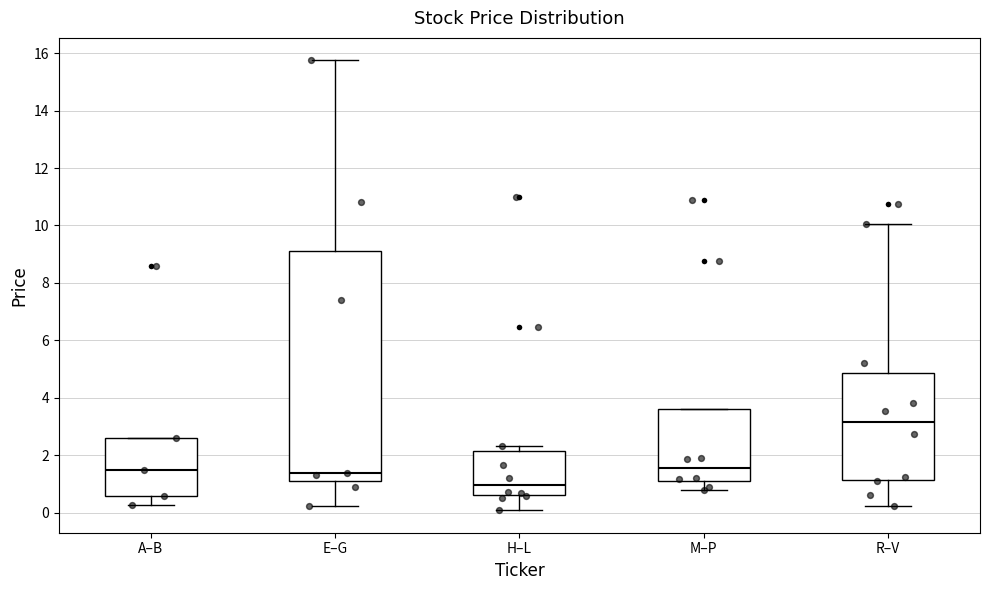

Reading left to right, transcribe this box plot: for each box, give where its median line is, the range the box spans, and where its two whiskers end, as read against the y-axis. The values are not printed on the chart, so give them approximately, as read against the axis.

A–B: median 1.4, box 0.6 to 2.6, whiskers 0.2 to 2.6
E–G: median 1.4, box 1.2 to 9.2, whiskers 0.2 to 15.8
H–L: median 1.0, box 0.6 to 2.2, whiskers 0.0 to 2.4
M–P: median 1.6, box 1.2 to 3.6, whiskers 0.8 to 3.6
R–V: median 3.2, box 1.2 to 4.8, whiskers 0.2 to 10.0